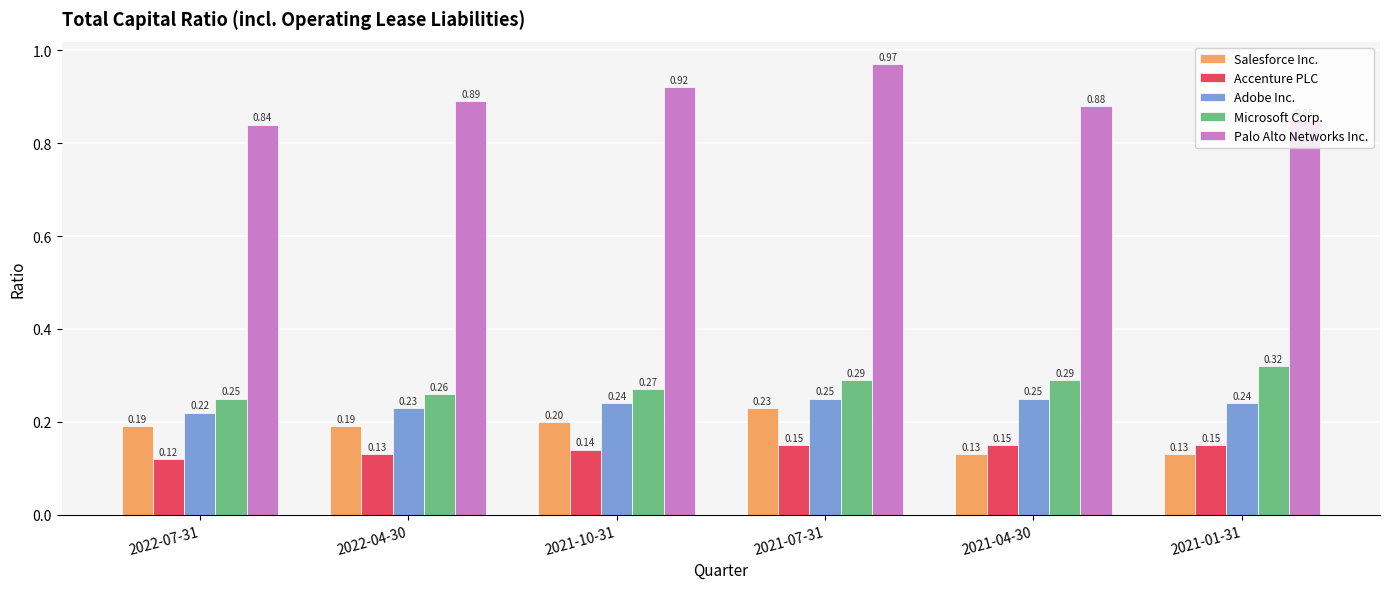

What is the sum of all Salesforce Inc. values?

1.1